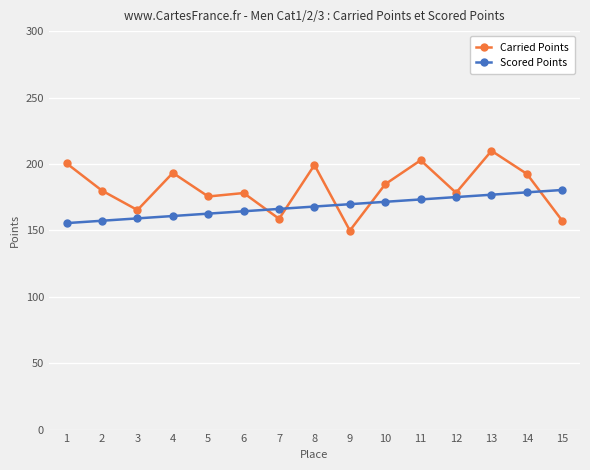

The Scored Points series shows 318.9 at 14. True or false?

False